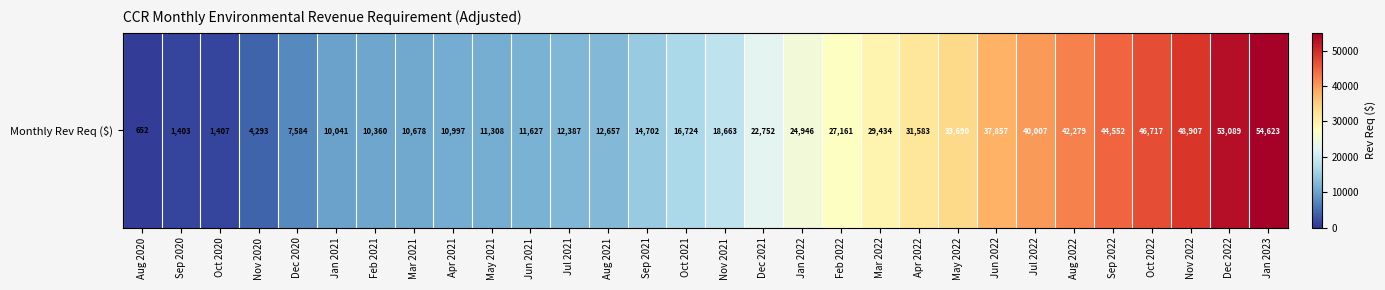

True or false: the data shows 1278.0 at Nov 2020.

False